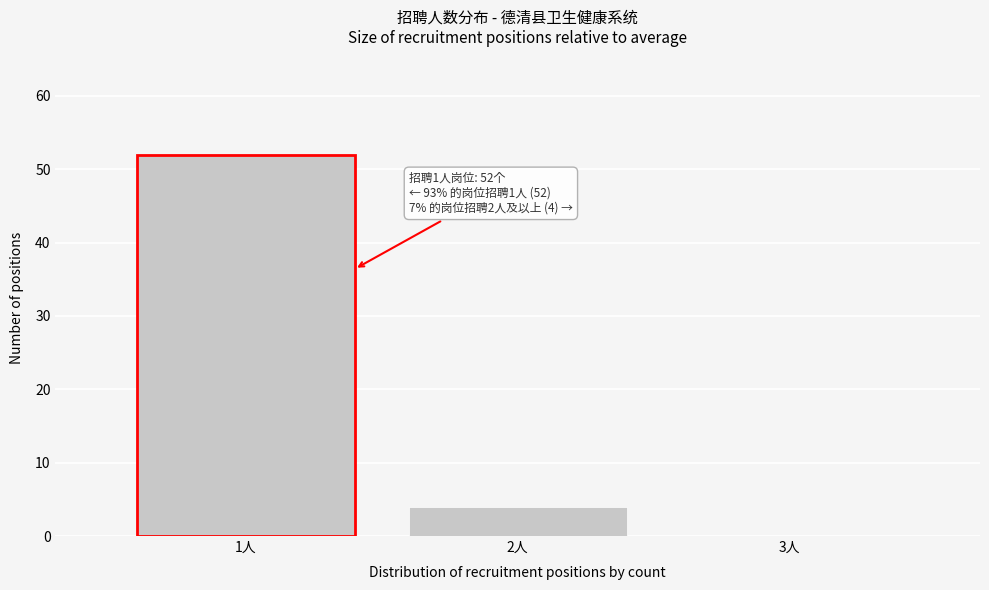

Reading right to left, what are all the values shown in this chart?

3人=0	2人=4	1人=52